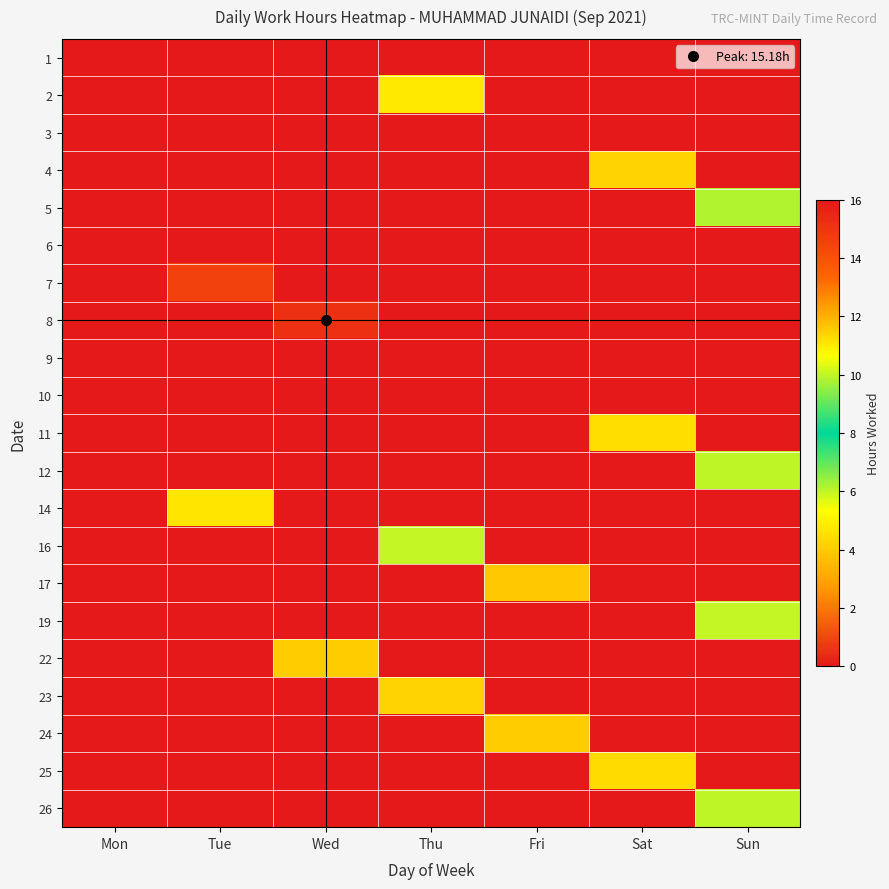

At which category is the sum across all series the highest?

Sun